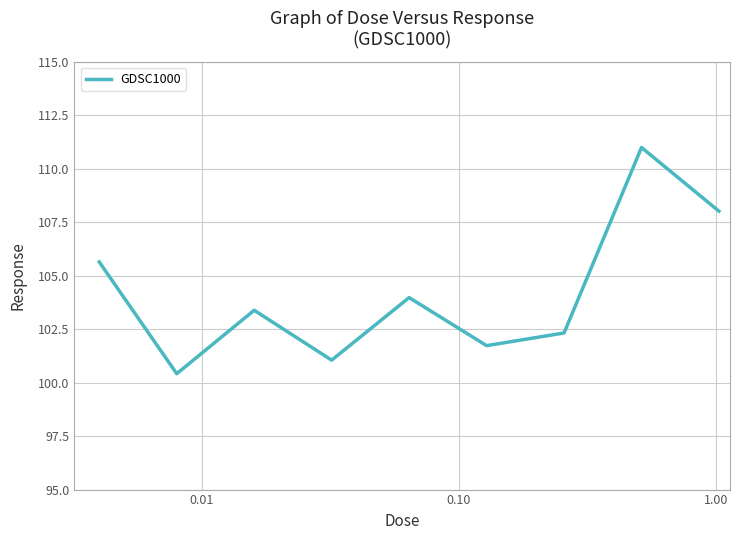

How many lines are shown in the chart?

1